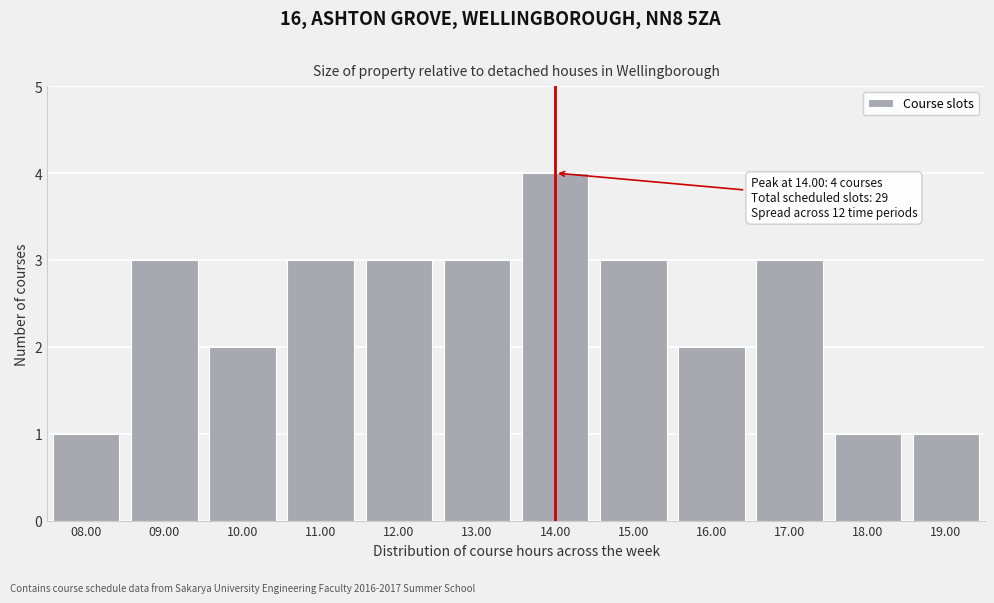

Reading left to right, list all the values displayed in this chart.

1	3	2	3	3	3	4	3	2	3	1	1